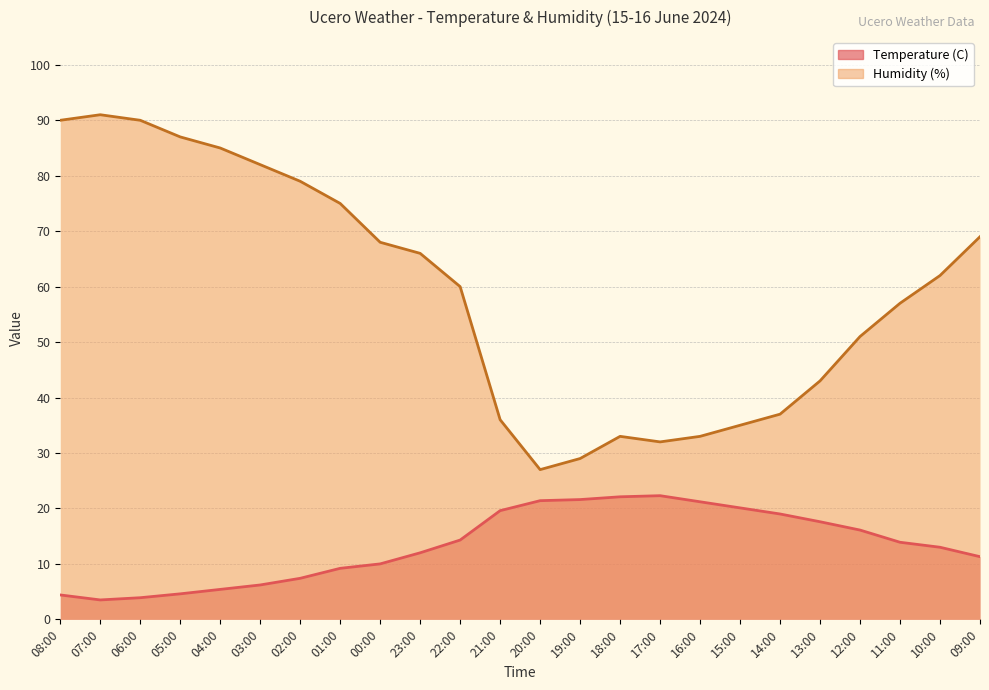

Is it true that Temperature (C) equals 27.0 at 14:00?

False